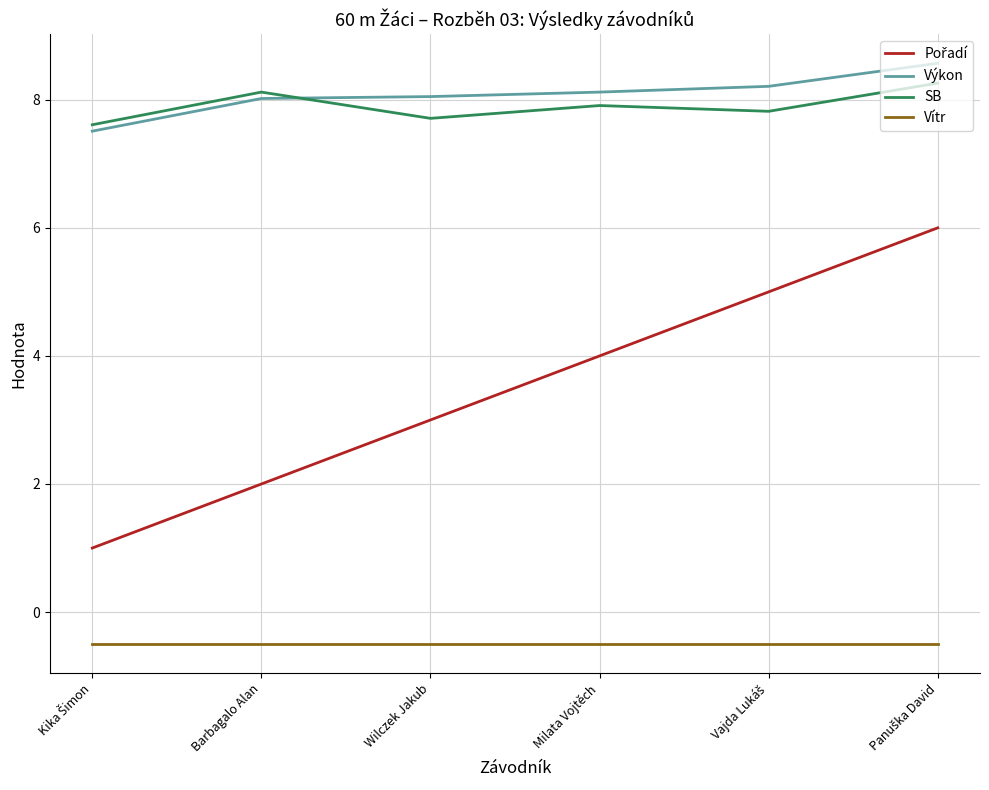

True or false: Vítr and Výkon intersect in this chart.

False